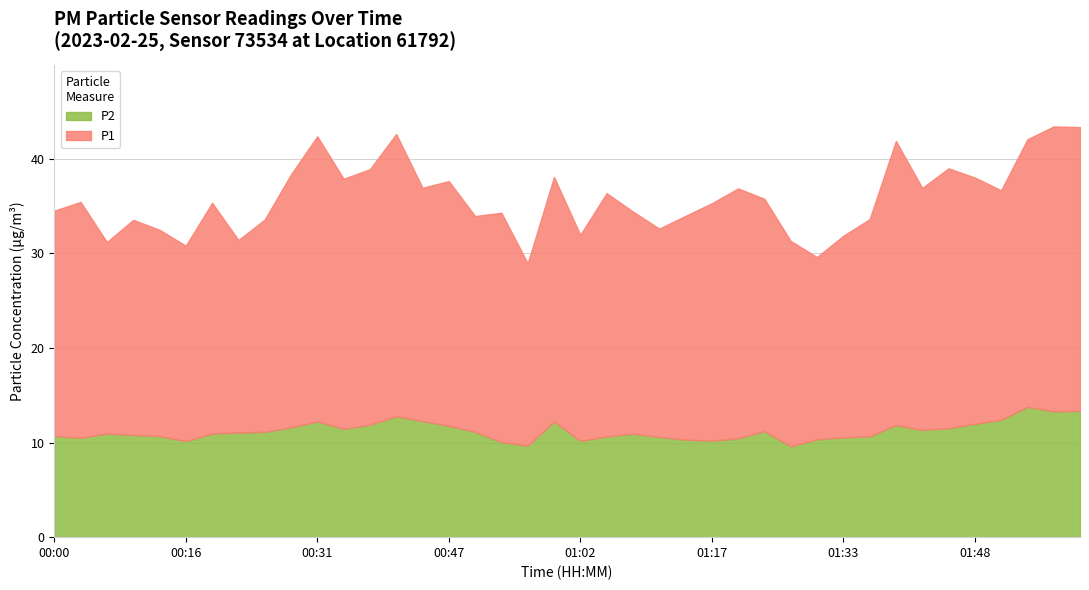

What is the minimum value for P2?

9.6